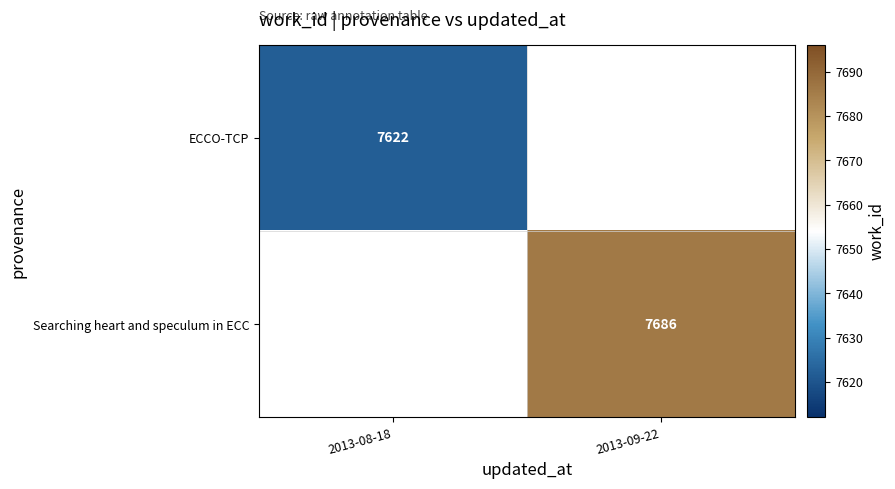

At which category does the chart reach its minimum across all series?

2013-08-18